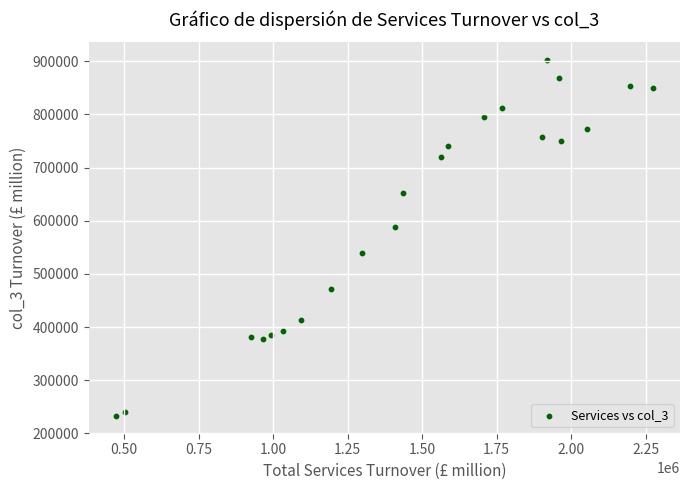

What is the range of X values (max minus min)?

1802930.8